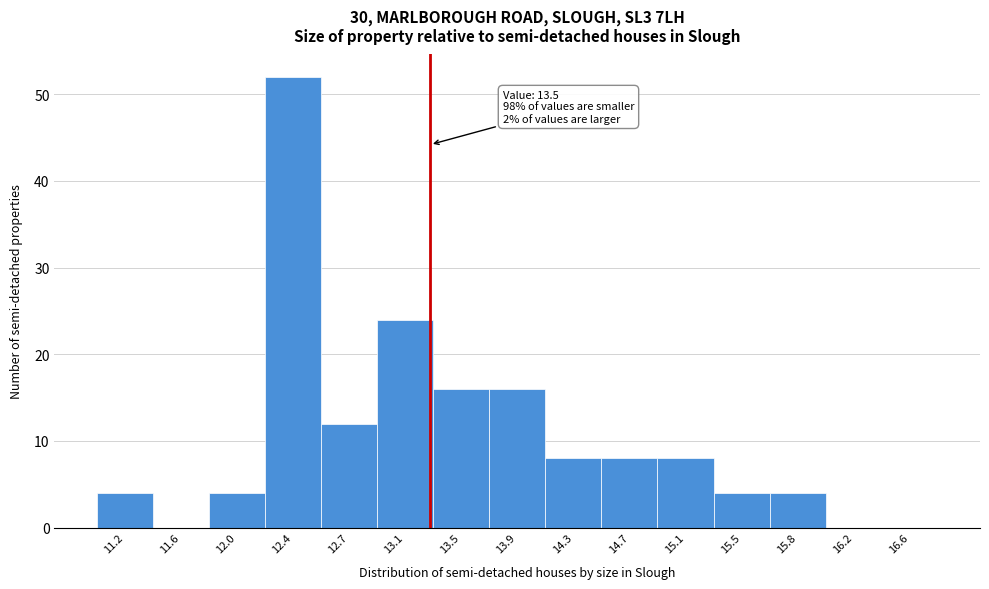

Reading left to right, list all the values displayed in this chart.

11.2=4	11.6=0	12.0=4	12.4=52	12.7=12	13.1=24	13.5=16	13.9=16	14.3=8	14.7=8	15.1=8	15.5=4	15.8=4	16.2=0	16.6=0